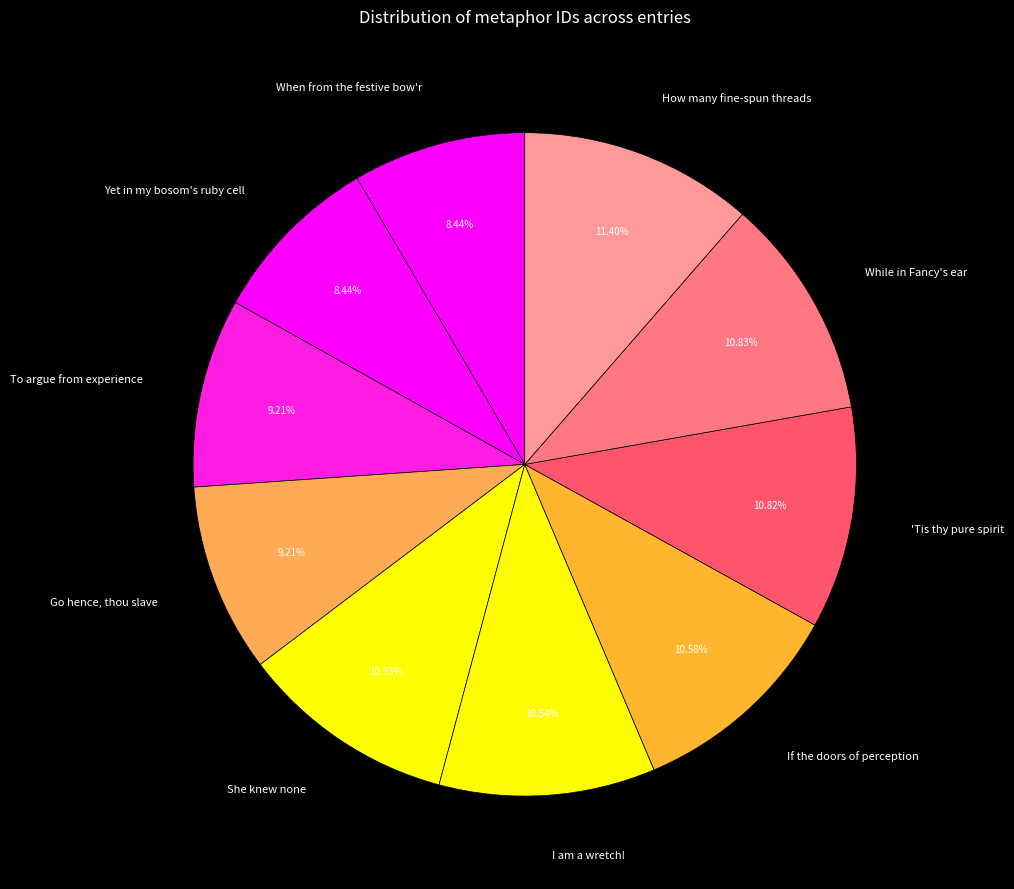

Which has a higher value, To argue from experience or How many fine-spun threads?

How many fine-spun threads